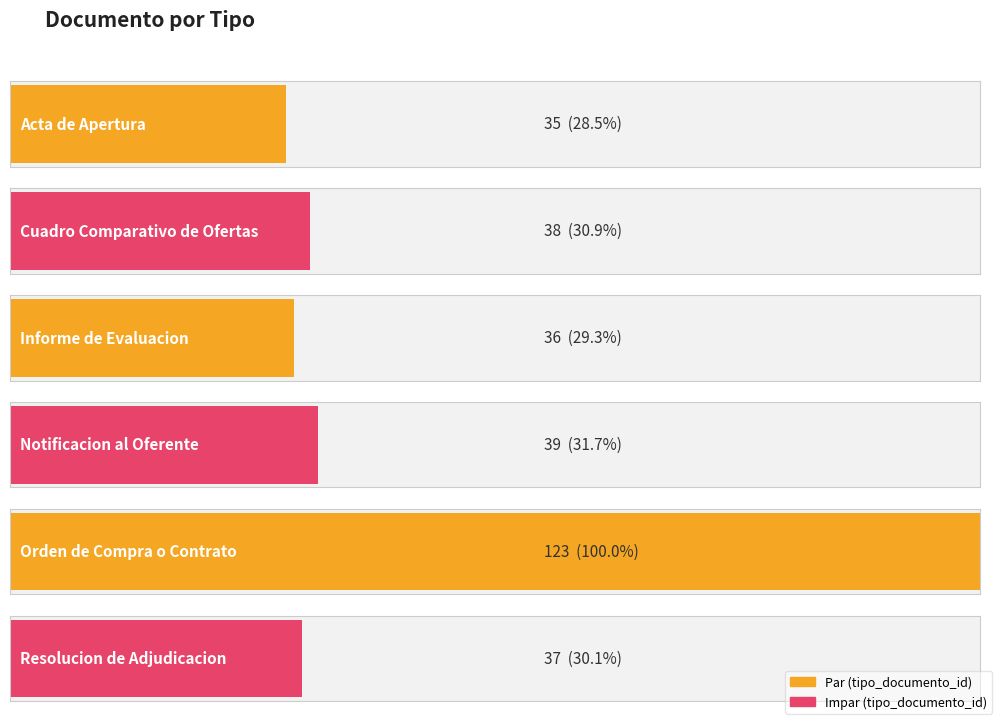

The value at Informe de Evaluacion is 36. True or false?

True